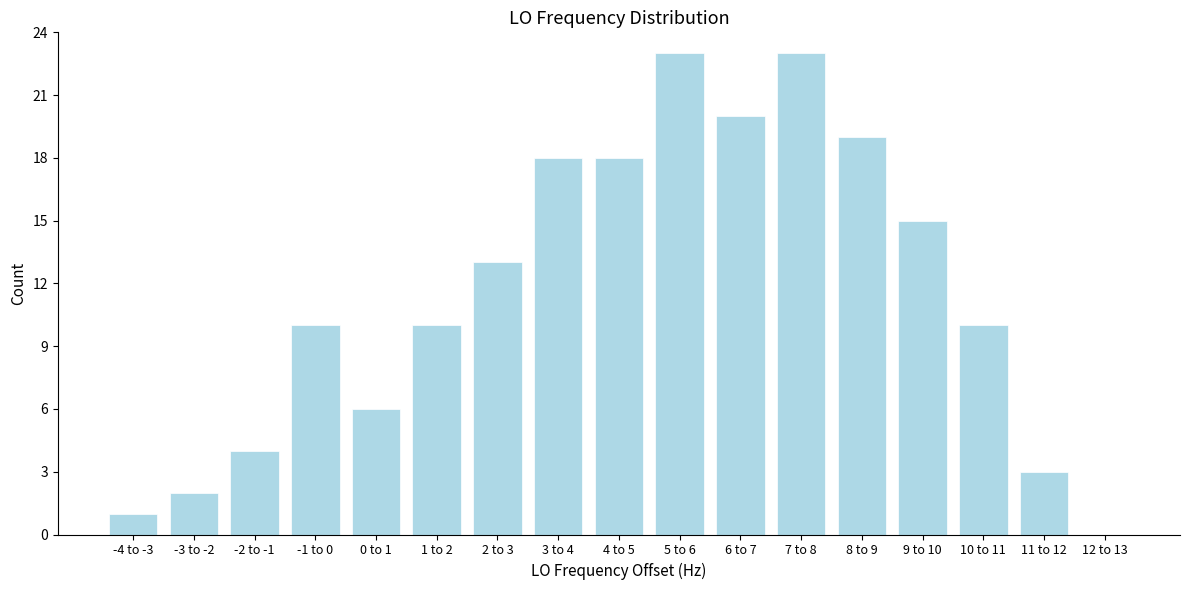

Reading left to right, transcribe all the data shown in this chart.

-4 to -3=1	-3 to -2=2	-2 to -1=4	-1 to 0=10	0 to 1=6	1 to 2=10	2 to 3=13	3 to 4=18	4 to 5=18	5 to 6=23	6 to 7=20	7 to 8=23	8 to 9=19	9 to 10=15	10 to 11=10	11 to 12=3	12 to 13=0